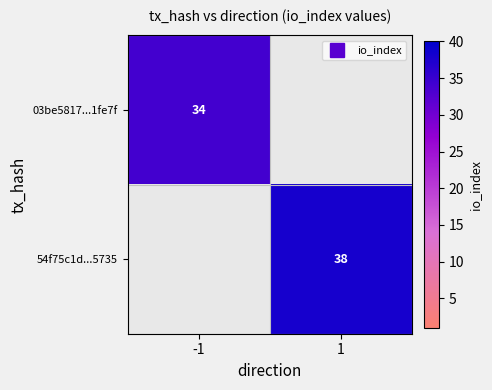

What is the highest value of the 03be5817...1fe7f series?

34